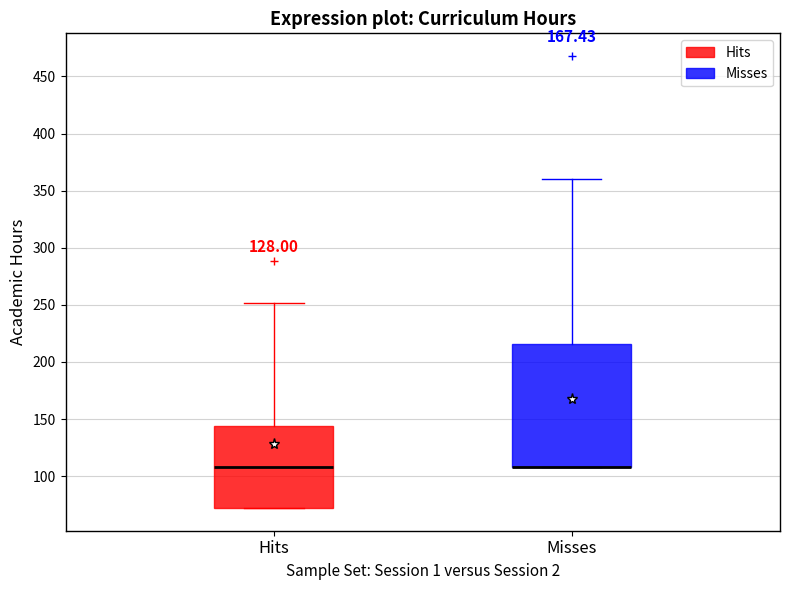

Where is the upper edge of the box for Hits on the y-axis? The values are not printed on the chart, so give them approximately, as read against the axis.

145